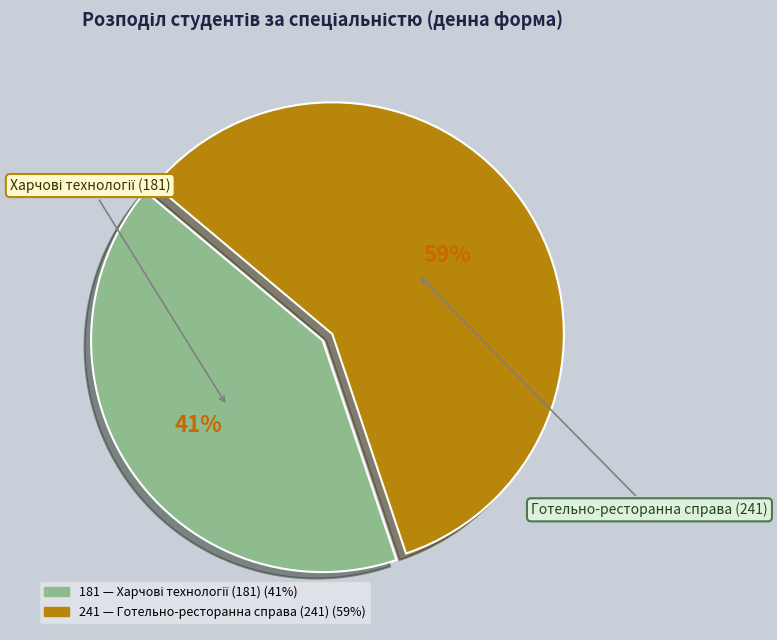

Combined, do 241 and 181 account for over 50%?

Yes